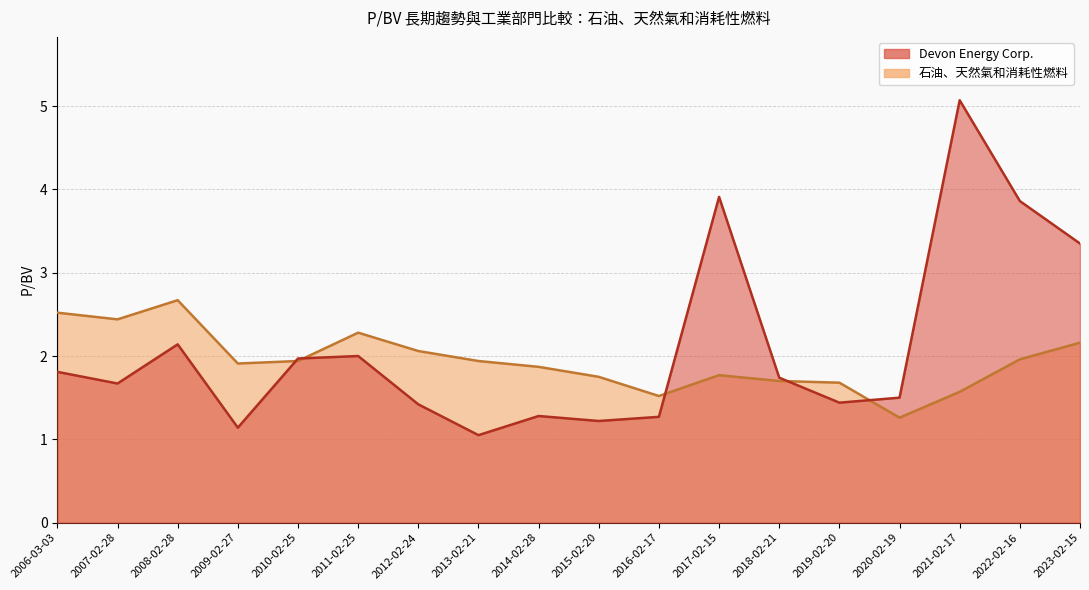

What is the difference between the 石油、天然氣和消耗性燃料 values at 2006-03-03 and 2007-02-28?

0.1